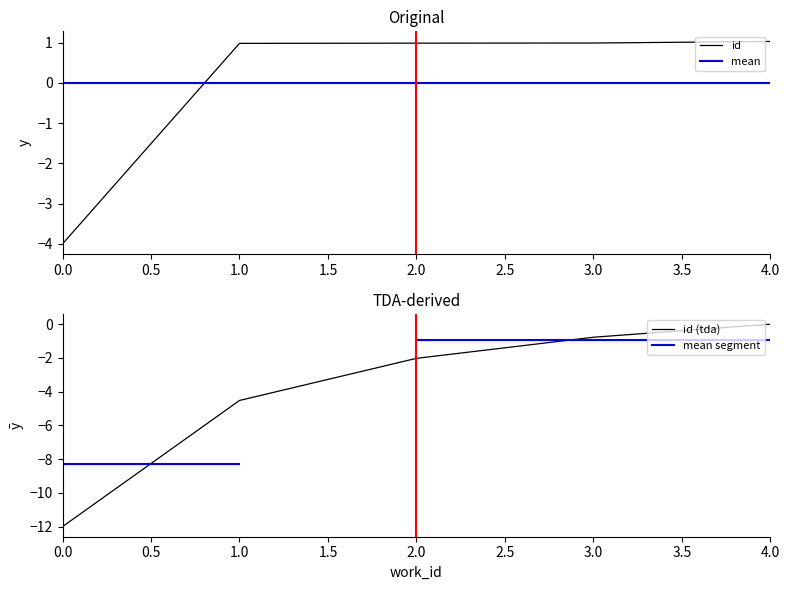

What is the lowest value of the id series?

-4.0